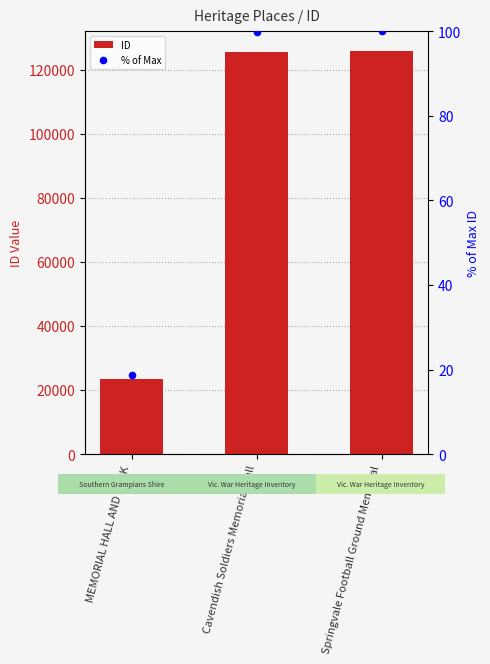

Which series has the largest Y range (max minus min)?

ID